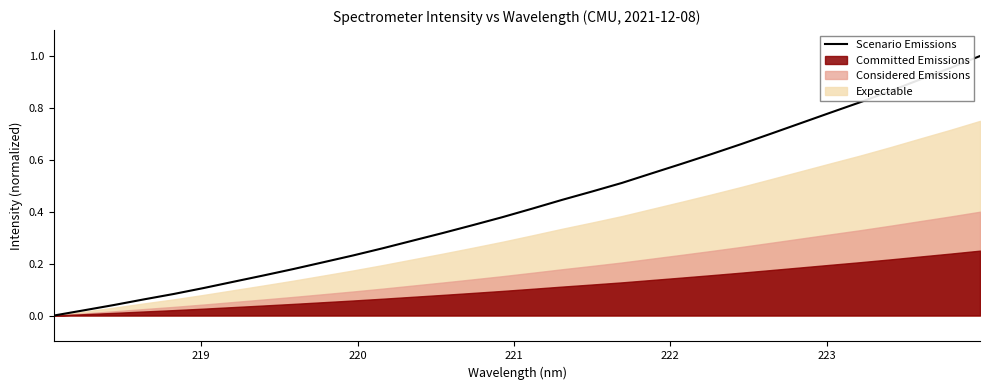

What is the value of the 15th point from the left?

0.3